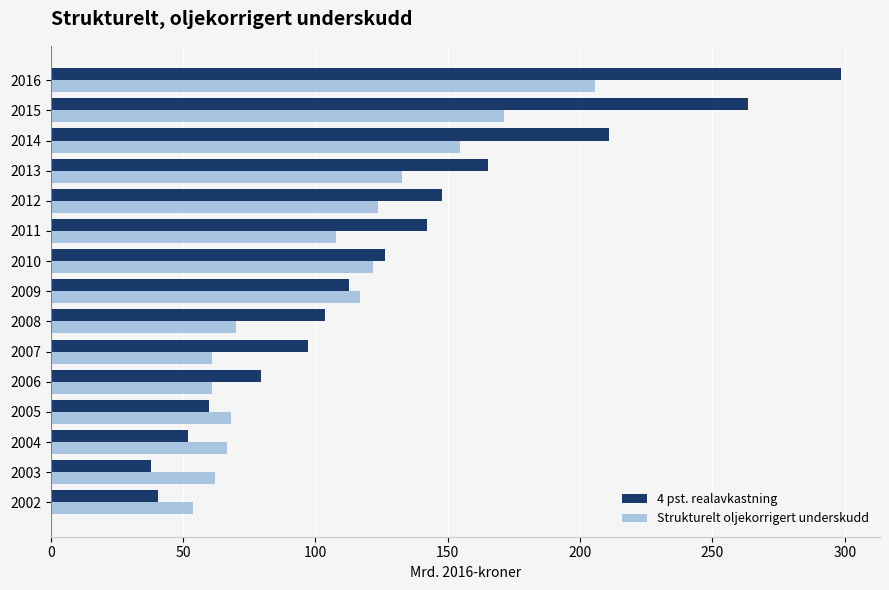

List the series in order of their peak value, lowest first.

Strukturelt oljekorrigert underskudd, 4 pst. realavkastning